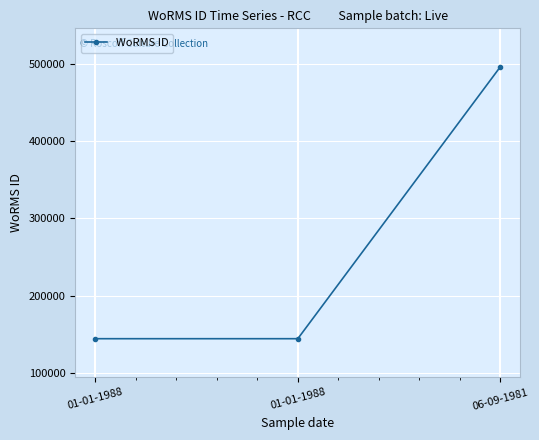

What is the label of the 1st point from the right?

06-09-1981